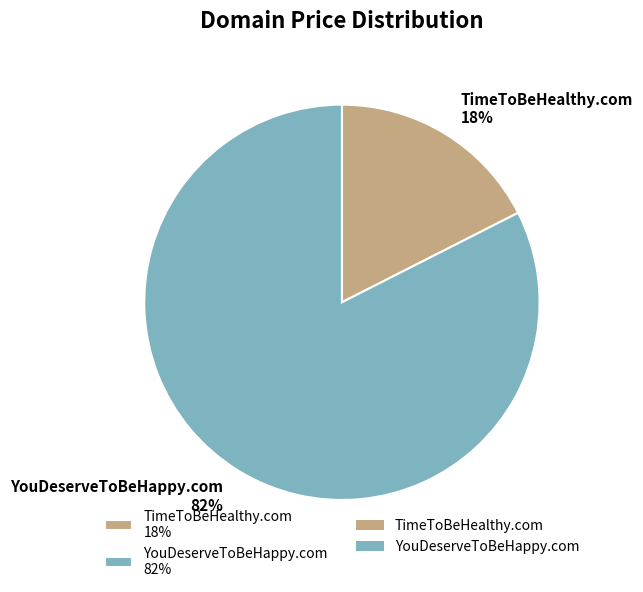

What is the smallest slice in the pie chart?

TimeToBeHealthy.com